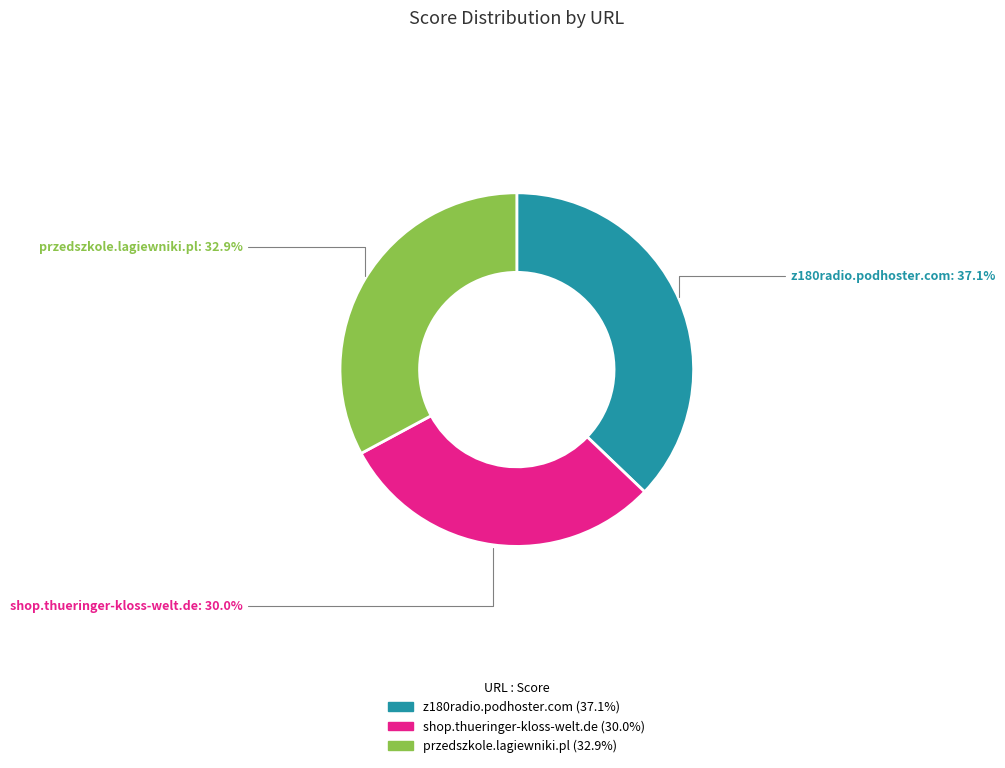

Rank the categories by value from lowest to highest.

shop.thueringer-kloss-welt.de, przedszkole.lagiewniki.pl, z180radio.podhoster.com